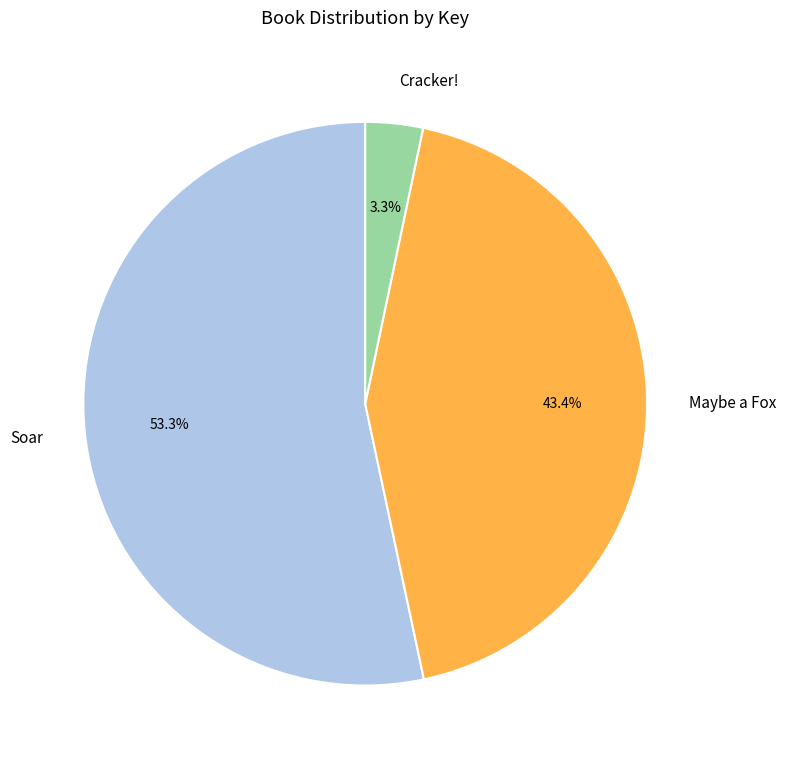

What percentage is the Cracker! slice, to the nearest percent?

3%